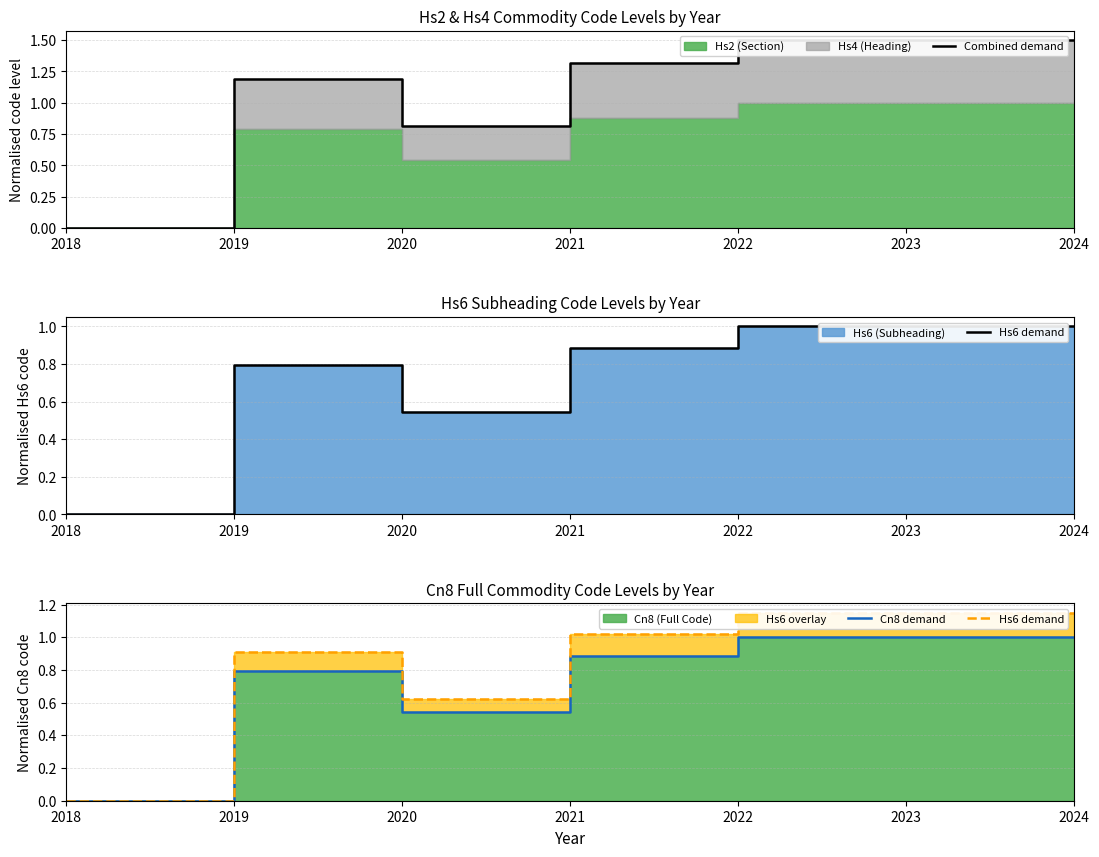

Reading left to right, transcribe all the data shown in this chart.

Combined demand: 0.0	1.2	0.8	1.3	1.5	1.5	1.5
Hs6 demand: 0.0	0.9	0.6	1.0	1.1	1.1	1.1
Cn8 demand: 0.0	0.8	0.5	0.9	1.0	1.0	1.0